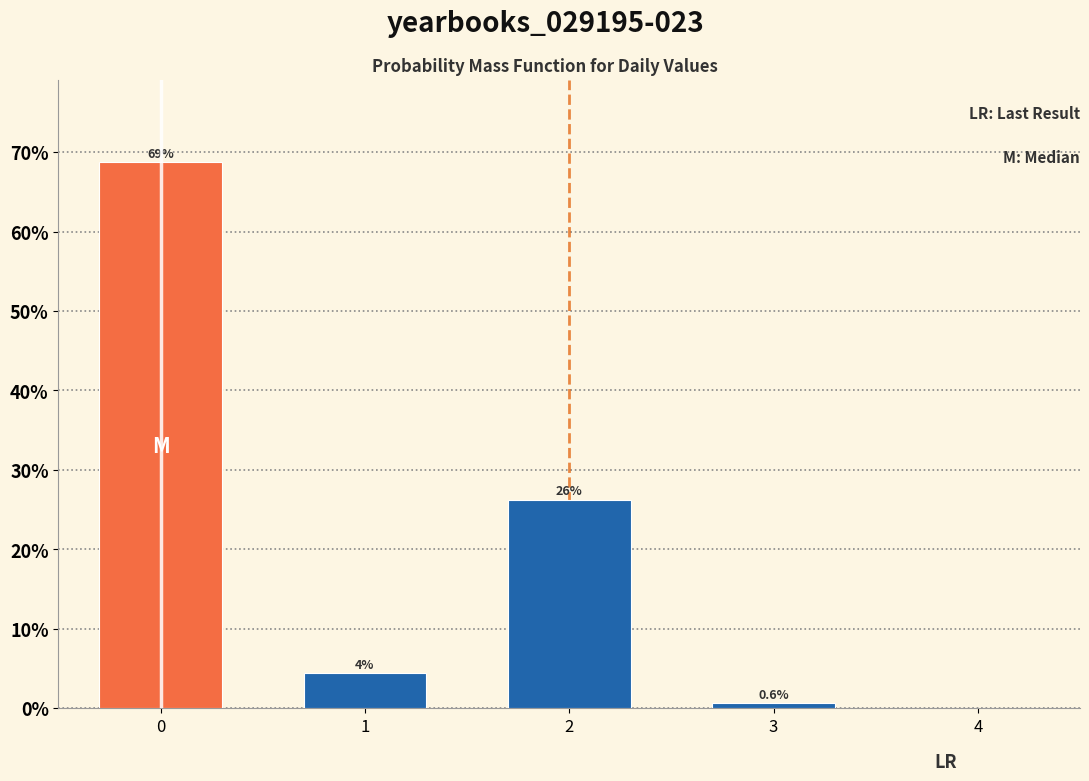

What is the sum of the values at 3 and 1?

5.0